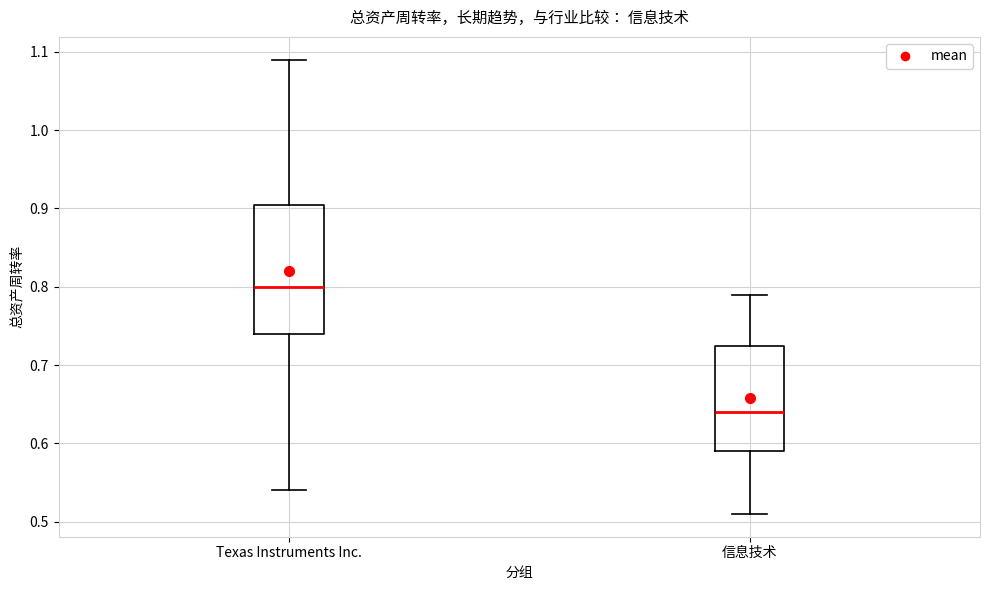

Reading left to right, transcribe this box plot: for each box, give where its median line is, the range the box spans, and where its two whiskers end, as read against the y-axis. The values are not printed on the chart, so give them approximately, as read against the axis.

Texas Instruments Inc.: median 0.80, box 0.74 to 0.91, whiskers 0.54 to 1.09
信息技术: median 0.64, box 0.59 to 0.73, whiskers 0.51 to 0.79